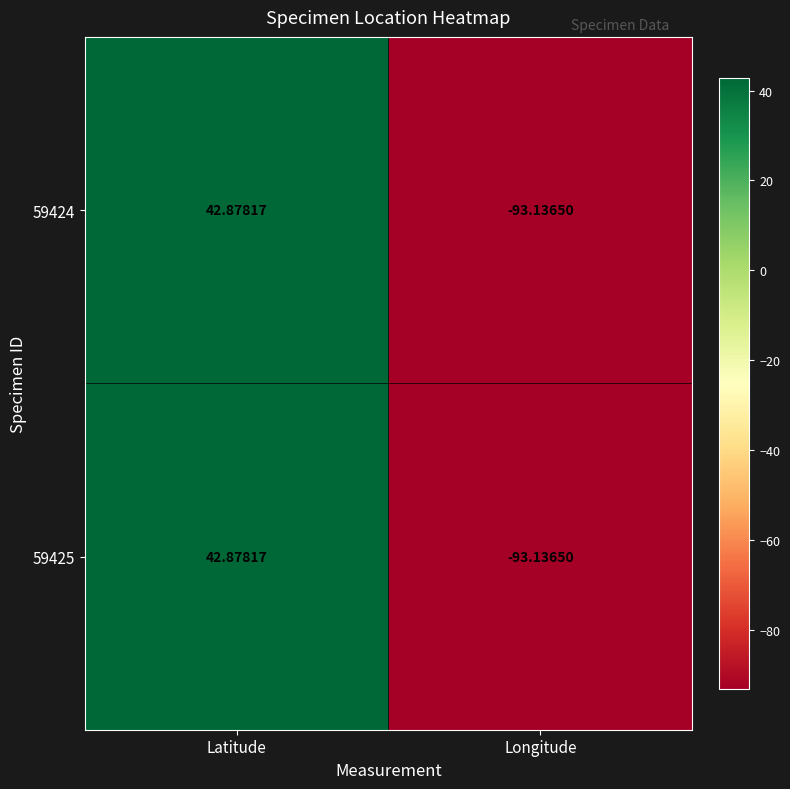

At which category is the sum across all series the highest?

Latitude